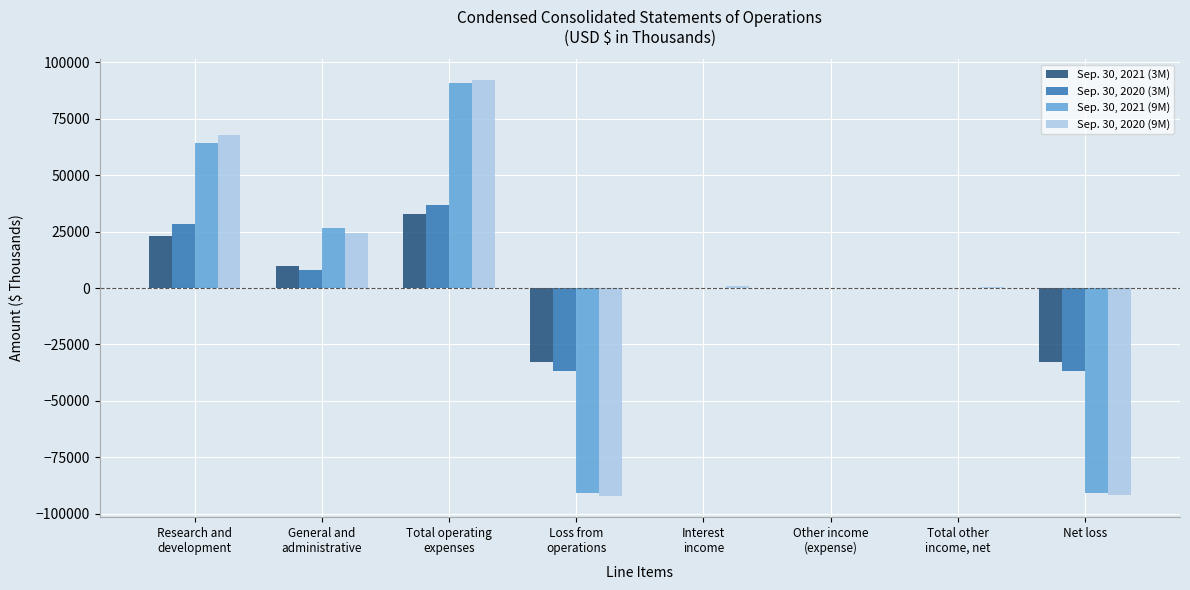

True or false: Sep. 30, 2021 (3M) has a value of -51096 at Loss from
operations.

False